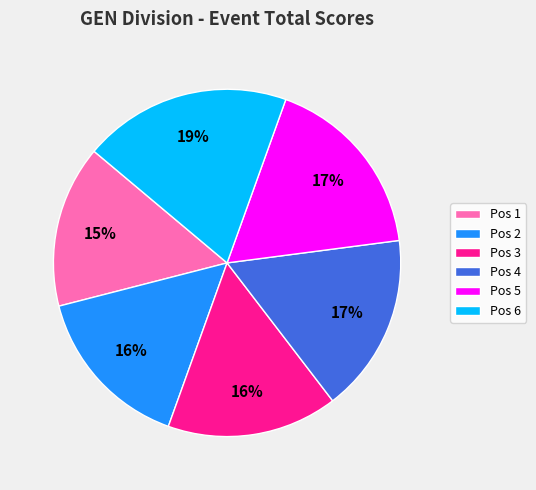

Which category has the biggest portion of the pie?

Pos 6